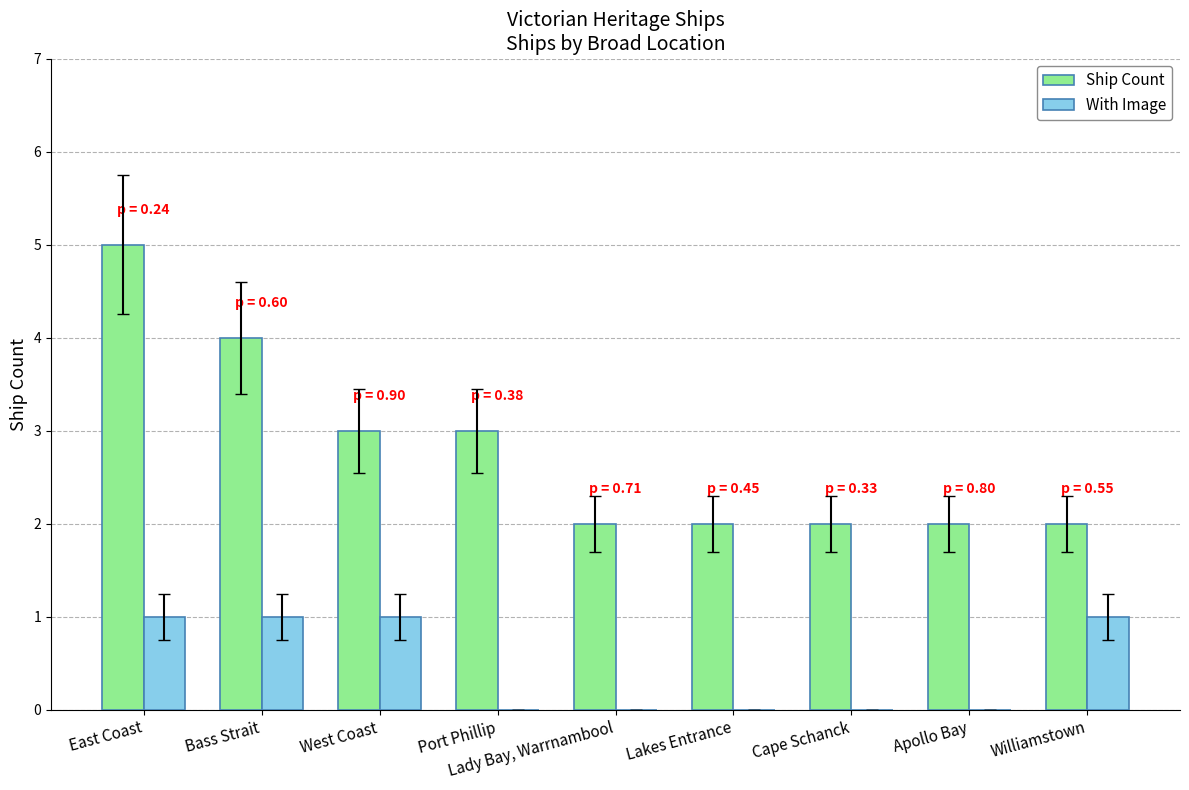

Is the value of Ship Count at Port Phillip greater than the value of With Image at Lady Bay, Warrnambool?

Yes